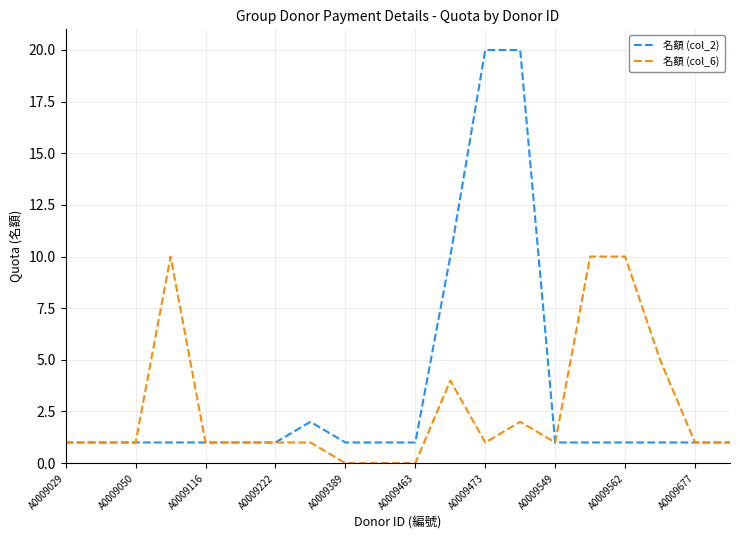

How many categories are shown in the chart?

20